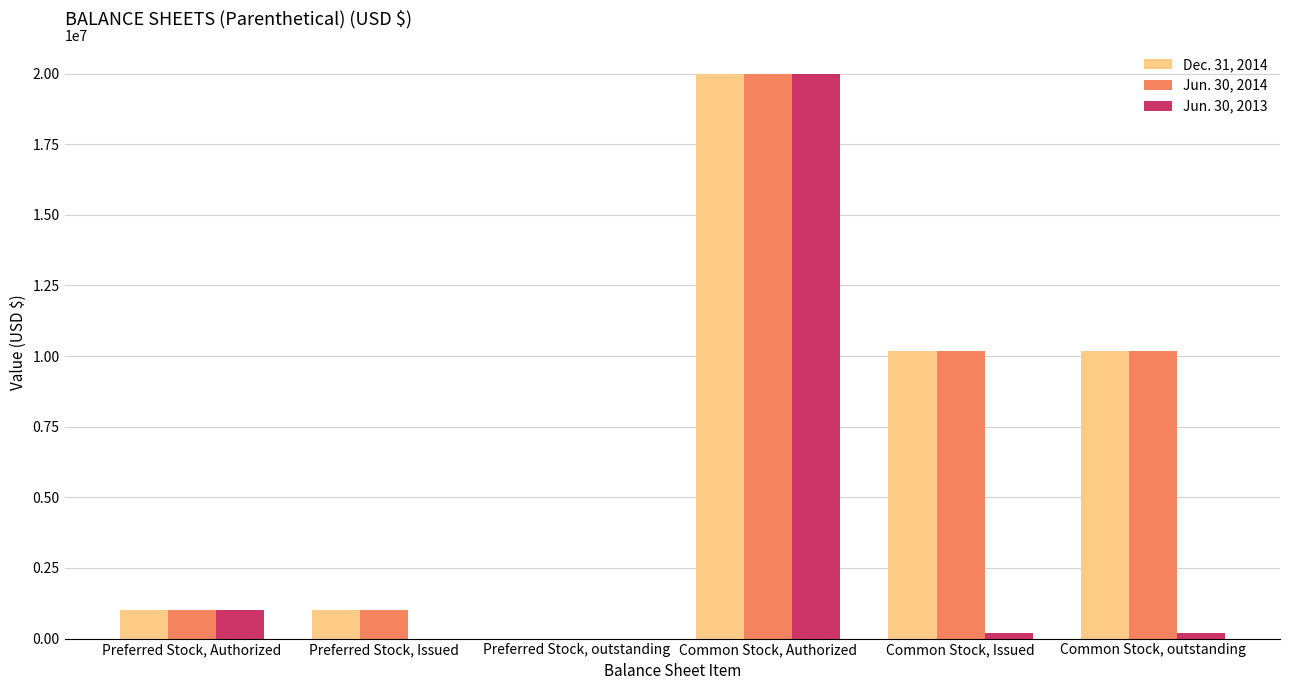

Reading left to right, extract all data points from this chart.

Dec. 31, 2014: 1000000	1000000	0	20000000	10183927	10183927
Jun. 30, 2014: 1000000	1000000	0	20000000	10183927	10183927
Jun. 30, 2013: 1000000	0	0	20000000	183927	183927